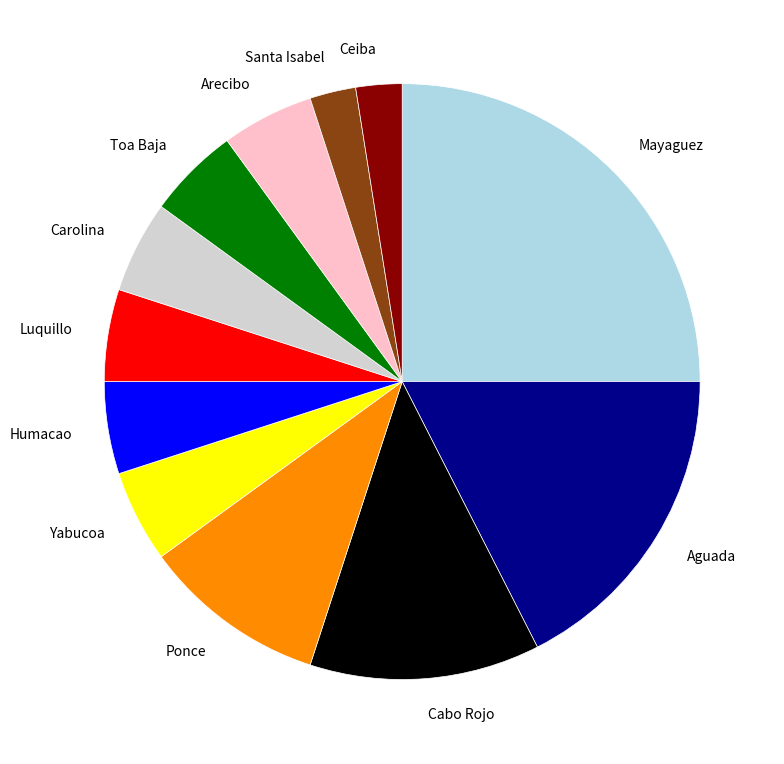

How many slices are in this pie chart?

12